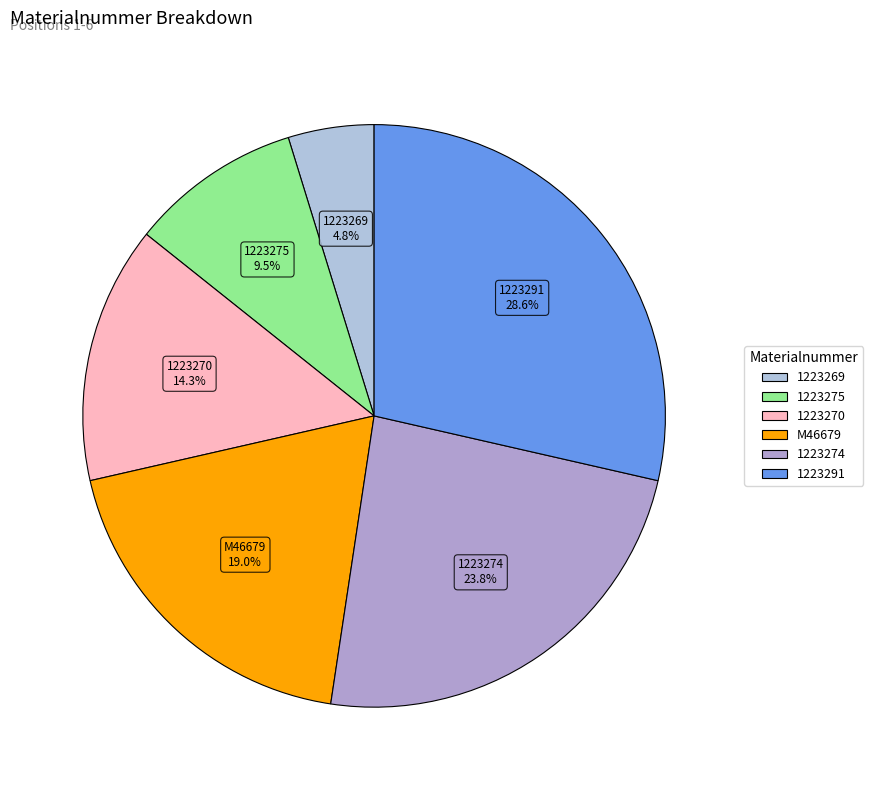

How much of the chart is everything except 1223269?

95.2%